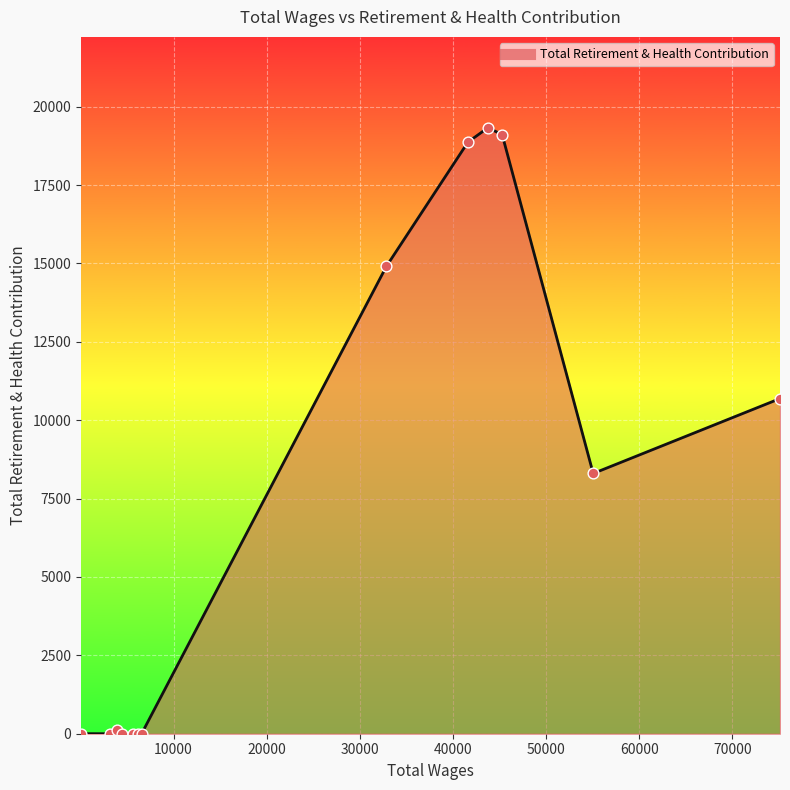

What is the difference between the maximum and minimum values?

19325